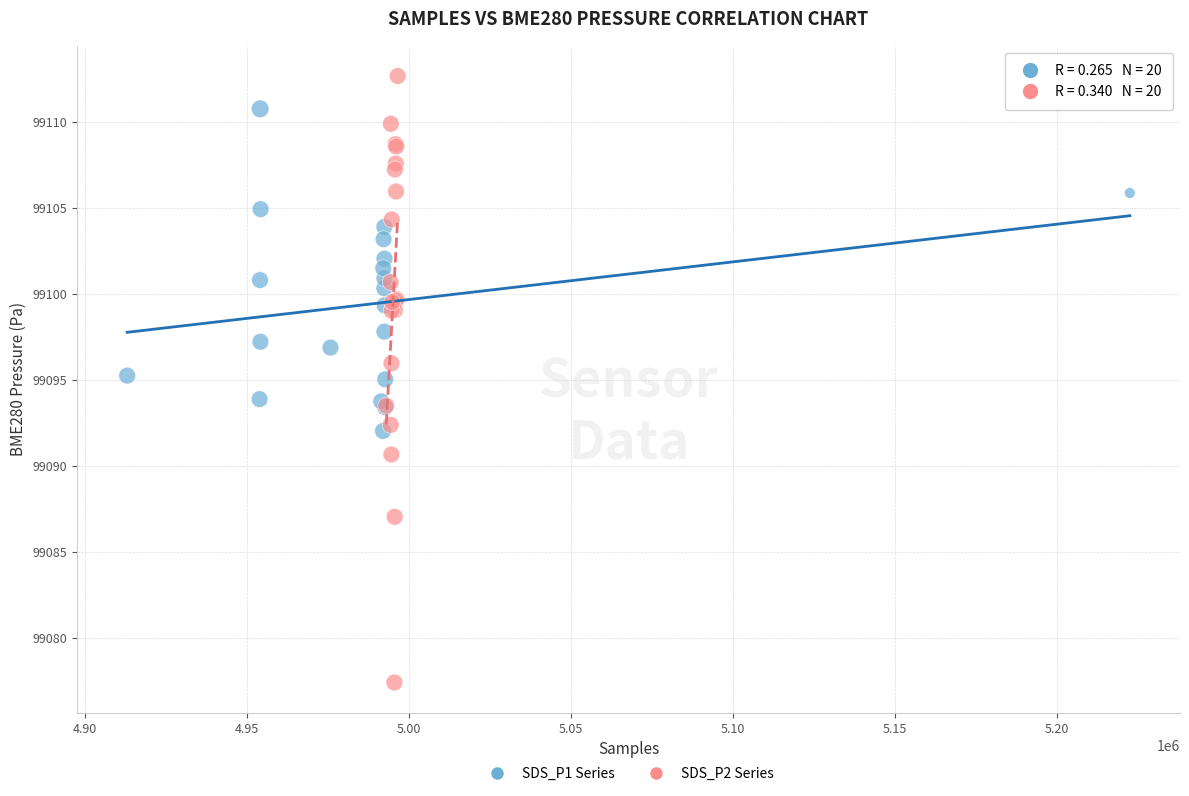

Which series contains the highest Y value?

SDS_P2 Series